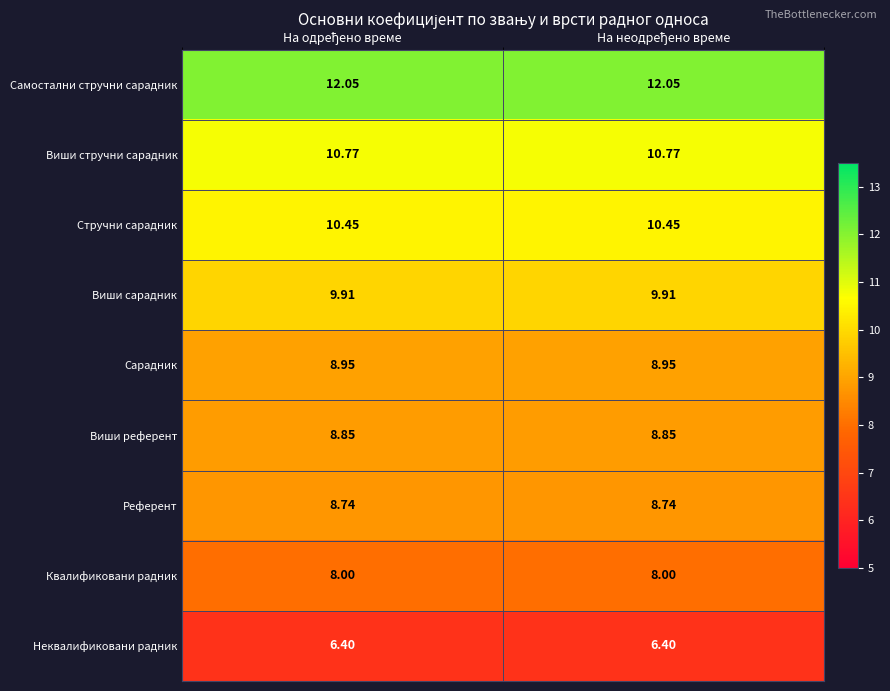

Rank the series by their maximum value, from lowest to highest.

Неквалификовани радник, Квалификовани радник, Референт, Виши референт, Сарадник, Виши сарадник, Стручни сарадник, Виши стручни сарадник, Самостални стручни сарадник